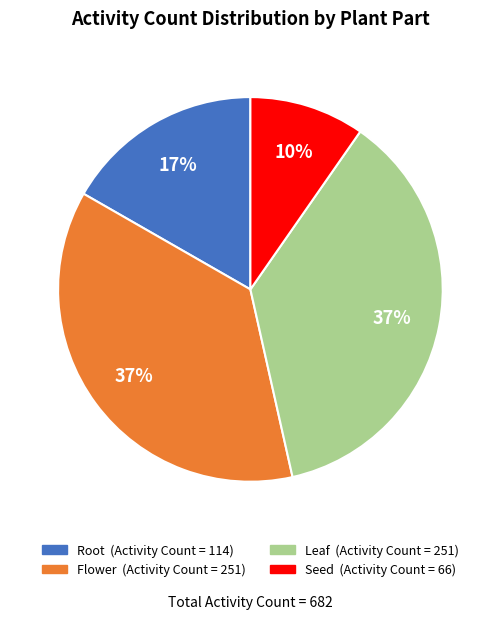

To the nearest percent, what is the average slice percentage?

25%